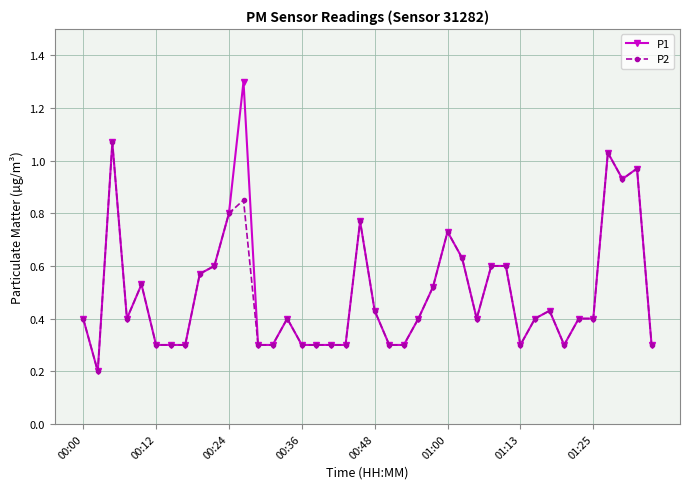

Does the chart have visible grid lines?

Yes